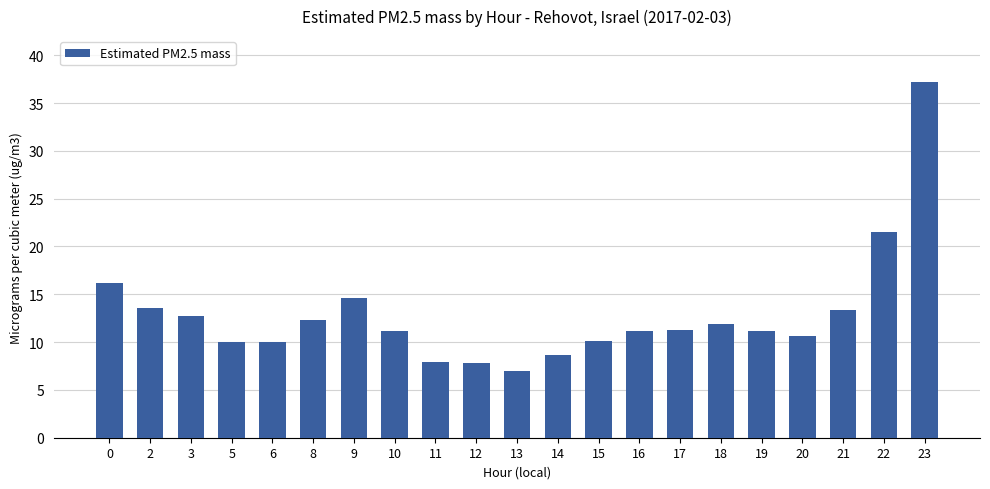

At which category does the chart reach its peak across all series?

23